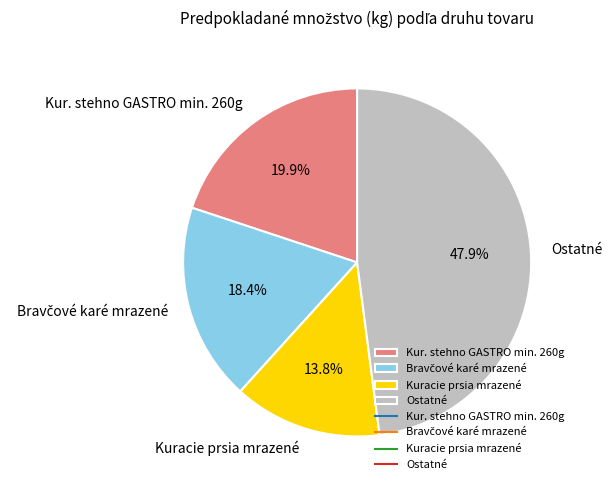

Which category has the smallest portion of the pie?

Kuracie prsia mrazené